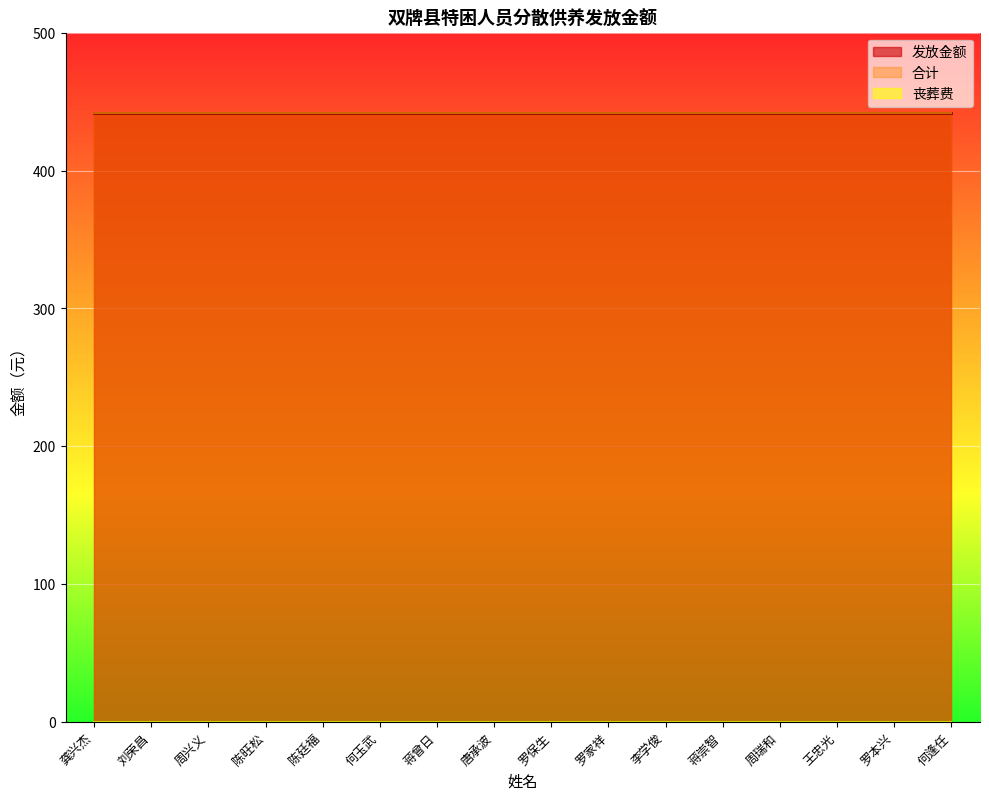

What is the label of the 14th point from the left?

王忠光